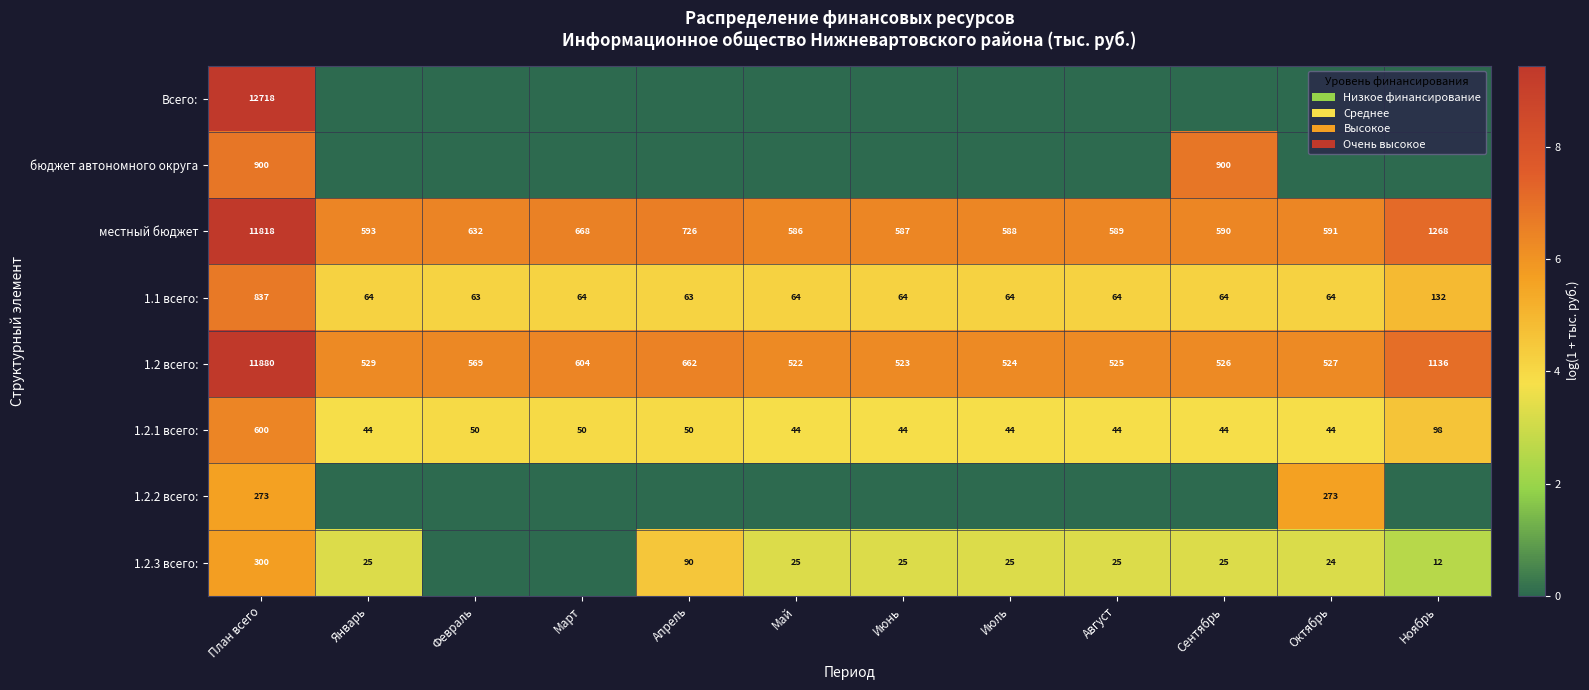

What is the total value across all series at Июль?

23.9